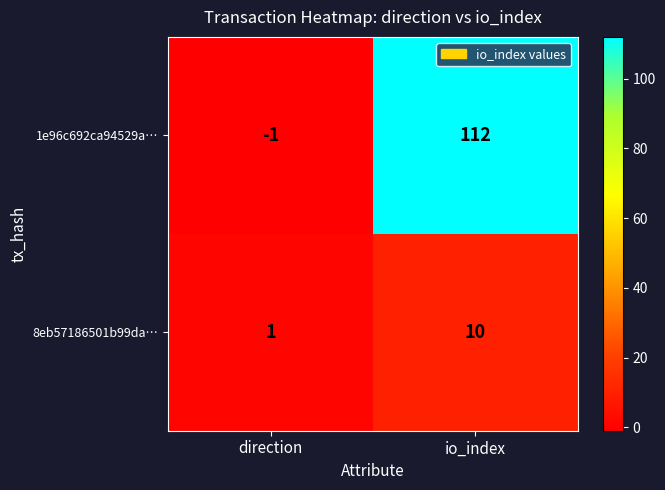

Between direction and io_index, which series saw the biggest shift?

1e96c692ca94529a…